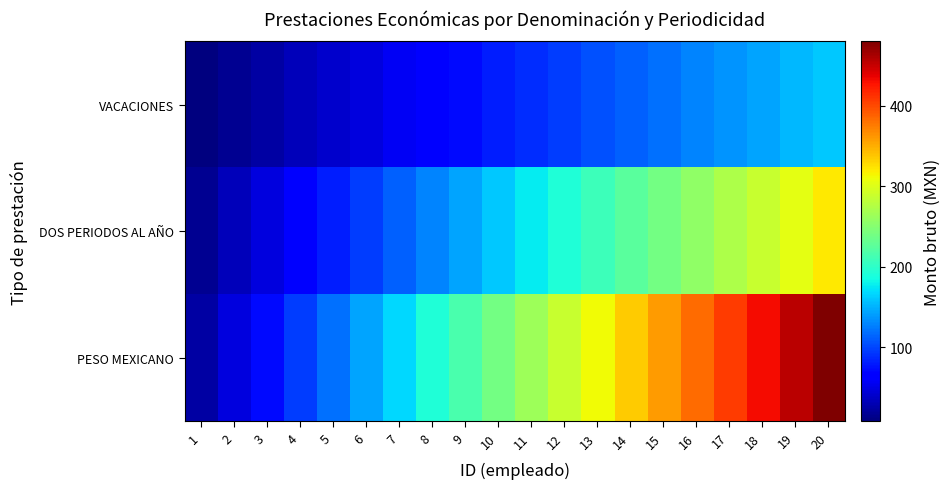

Which series has the widest spread of values?

PESO MEXICANO